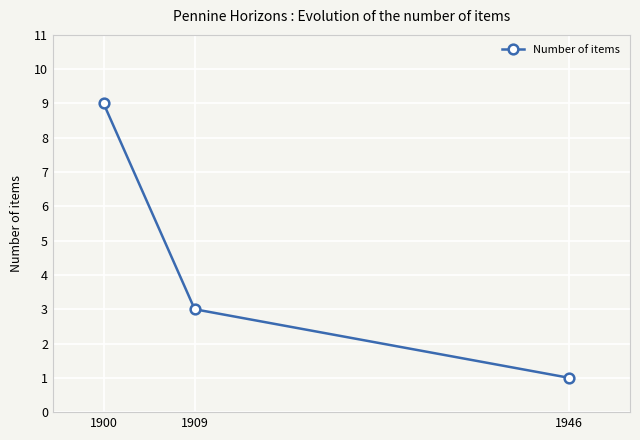

Reading right to left, what are all the values shown in this chart?

1946=1	1909=3	1900=9